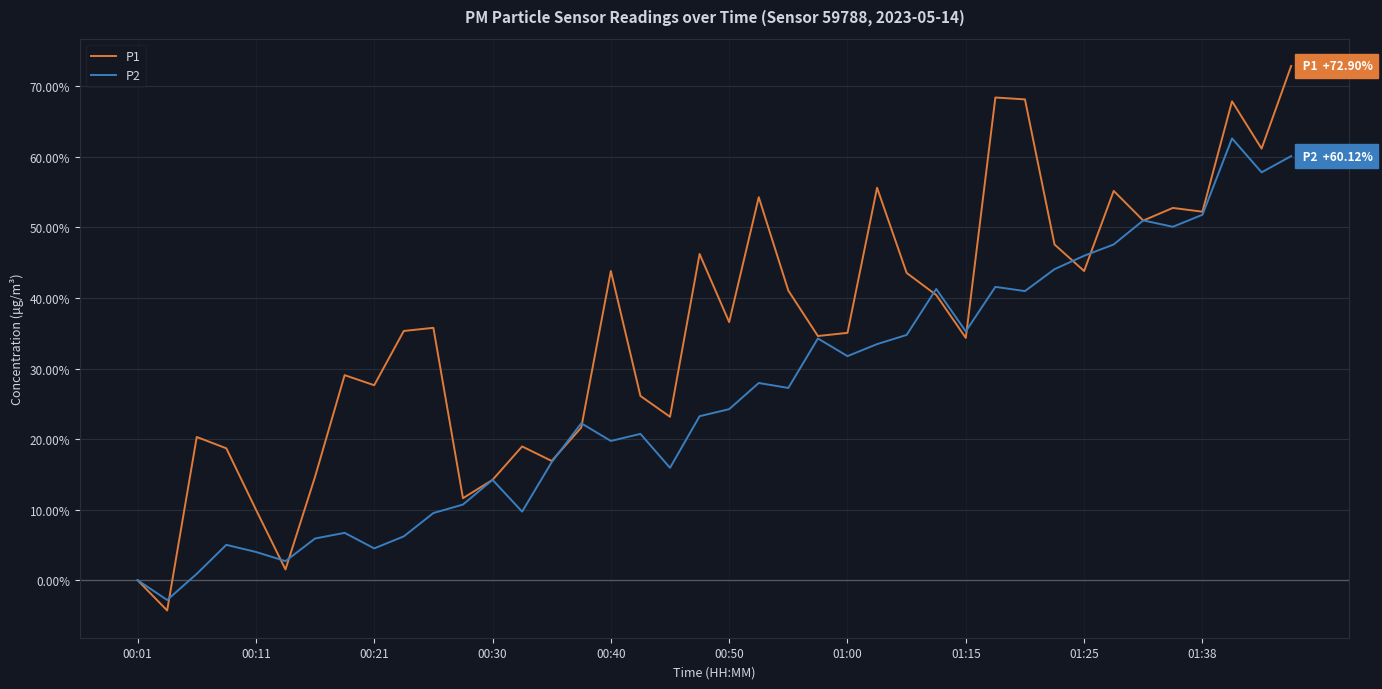

Rank the series by their average value, from lowest to highest.

P2, P1